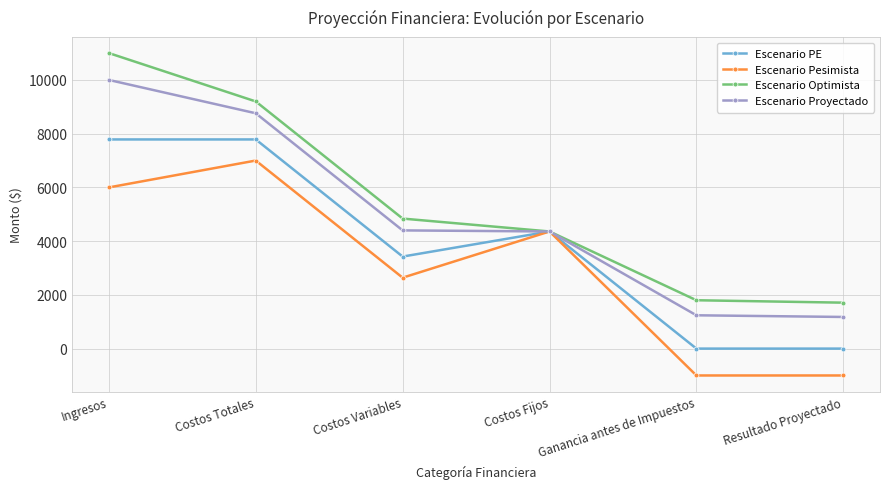

Does the chart display data point markers on the line(s)?

Yes